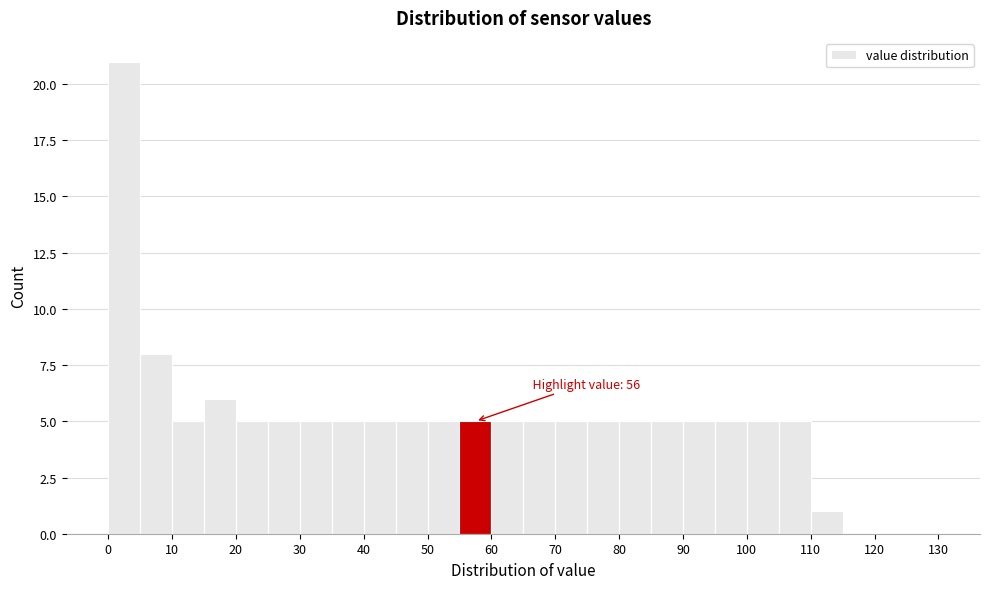

Which range on the x-axis has the tallest bar?

0 to 5